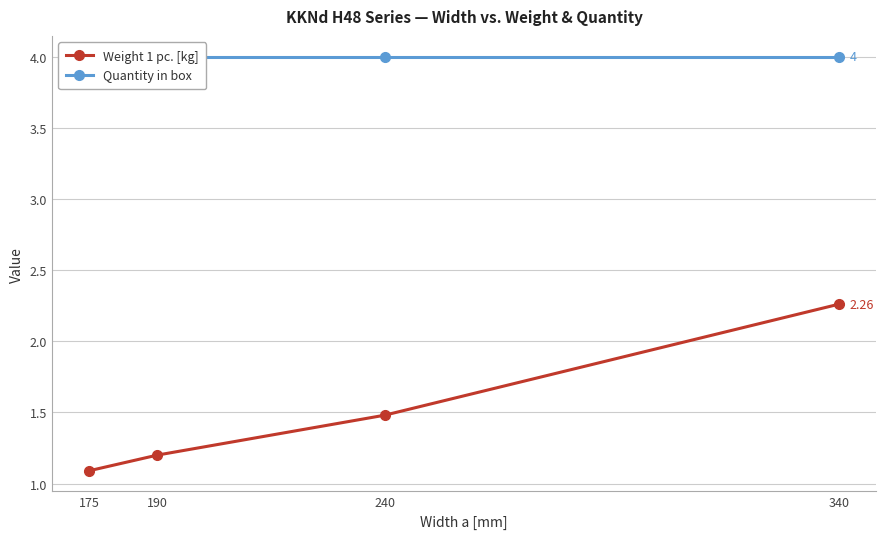

The Quantity in box series shows 6.5 at 190. True or false?

False